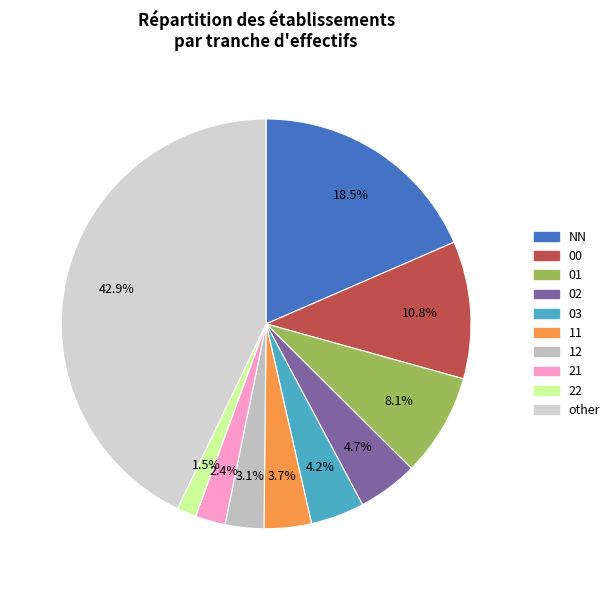

Is it true that other is 43% of the pie?

True